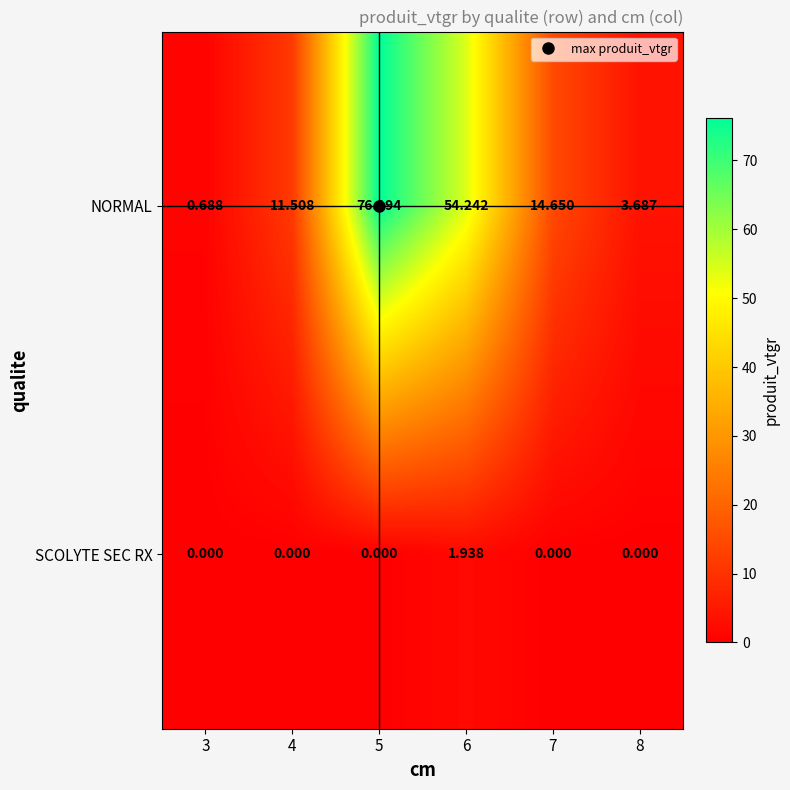

Which series changed the most between 4 and 7?

NORMAL